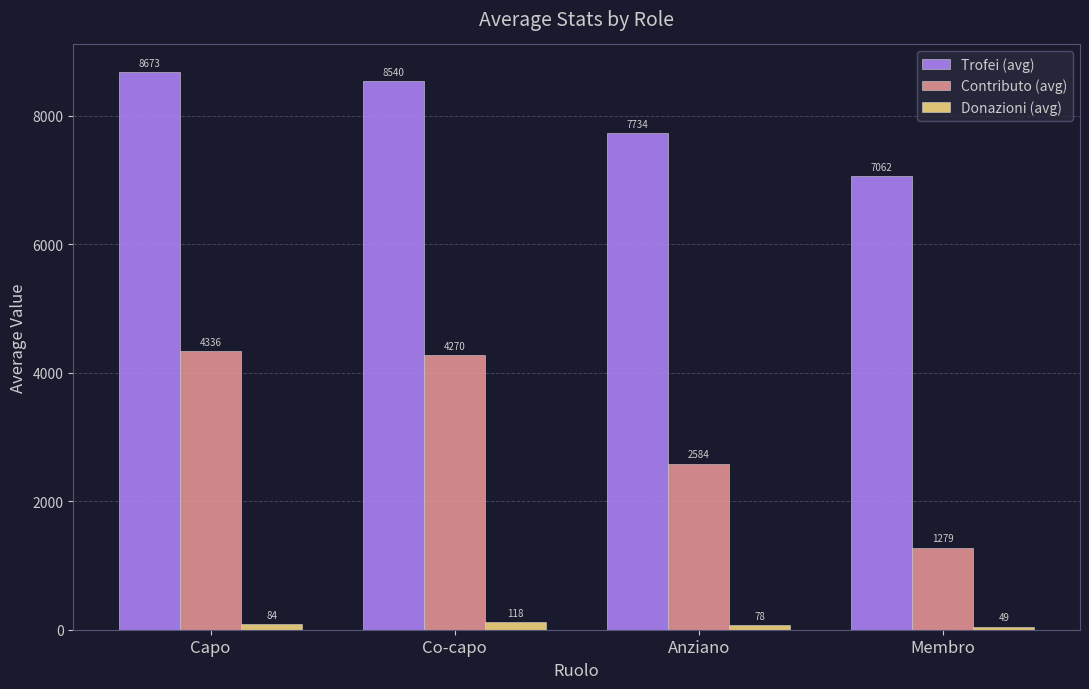

At which label does Donazioni (avg) reach its peak?

Co-capo